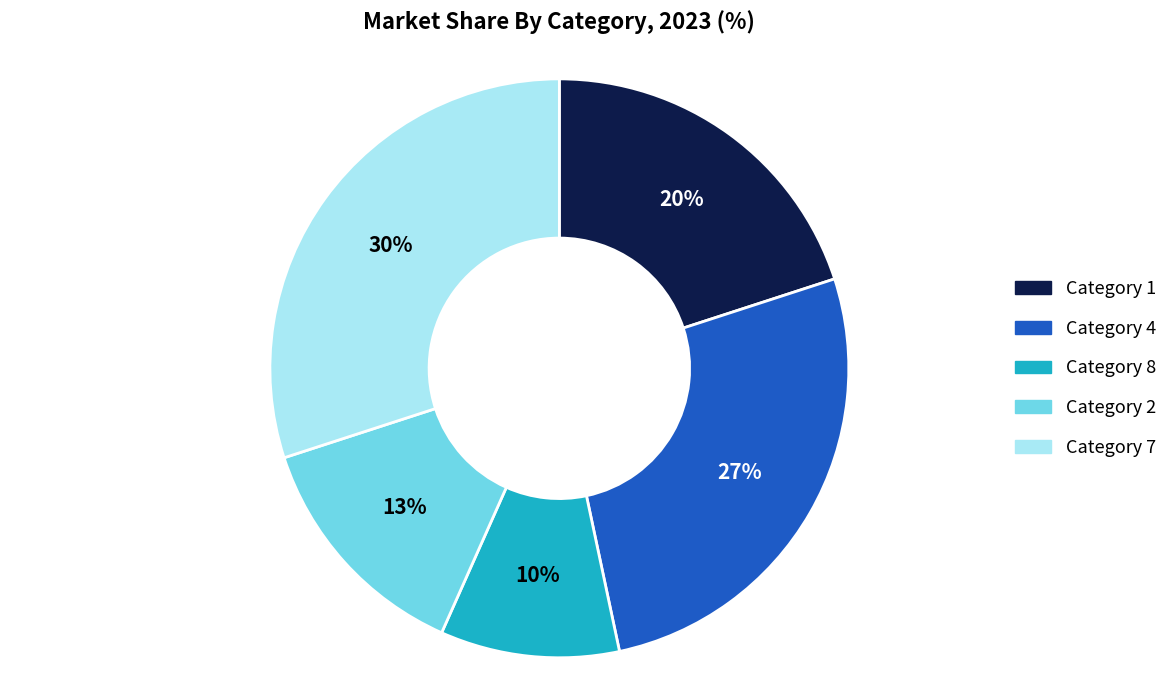

Rank the categories by value from highest to lowest.

Category 7, Category 4, Category 1, Category 2, Category 8